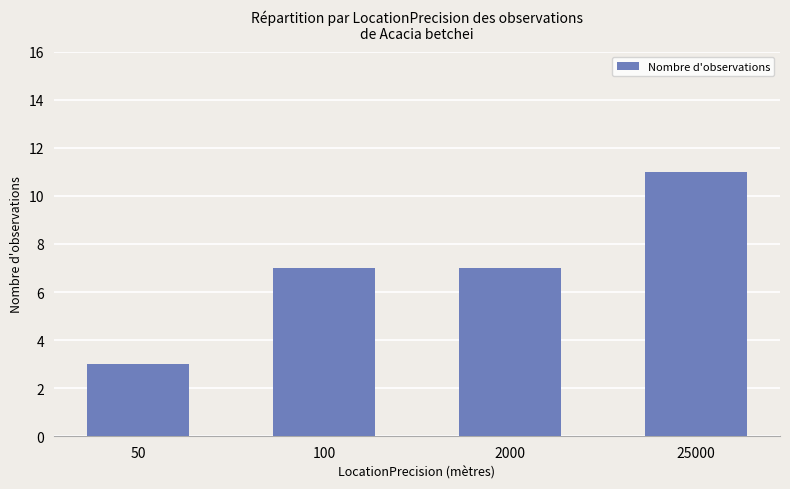

How many bars are there in total?

4